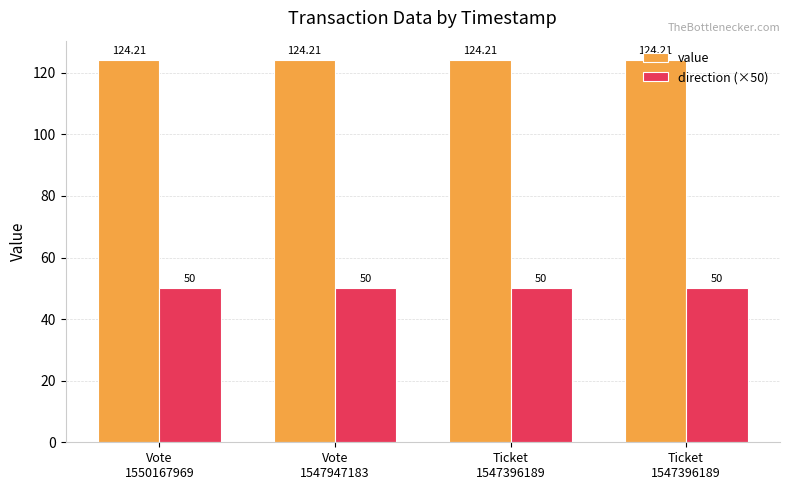

Rank the series by their average value, from highest to lowest.

value, direction (×50)